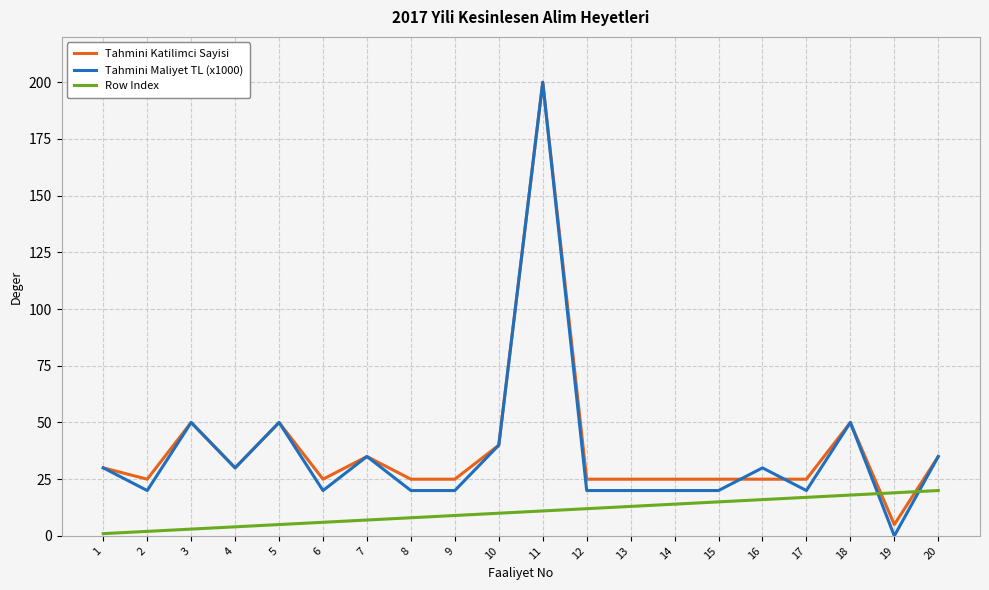

Which category has the highest value in the Tahmini Katilimci Sayisi series?

11